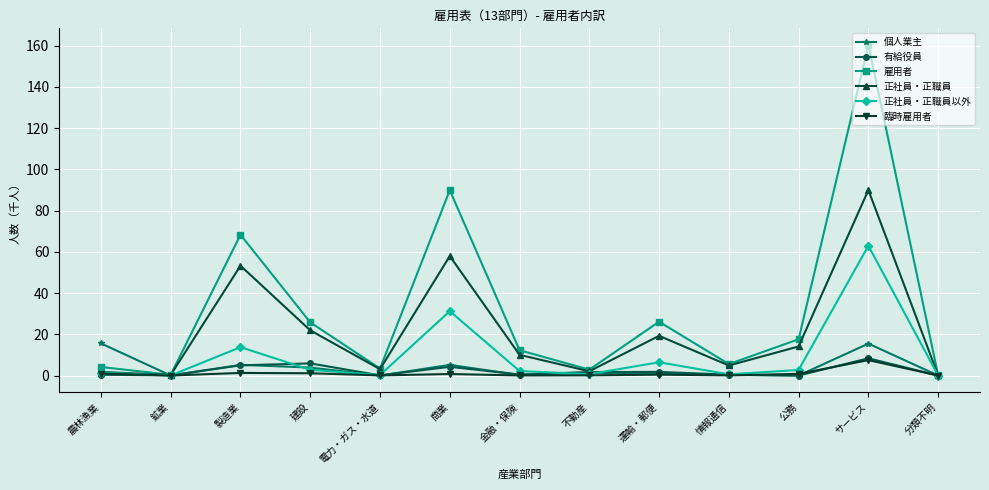

At which category does the chart reach its peak across all series?

サービス